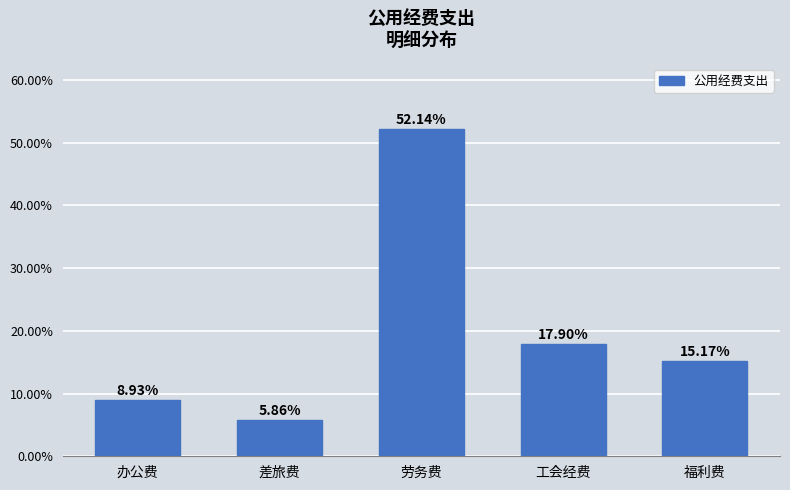

At which label does the data first exceed 15?

劳务费